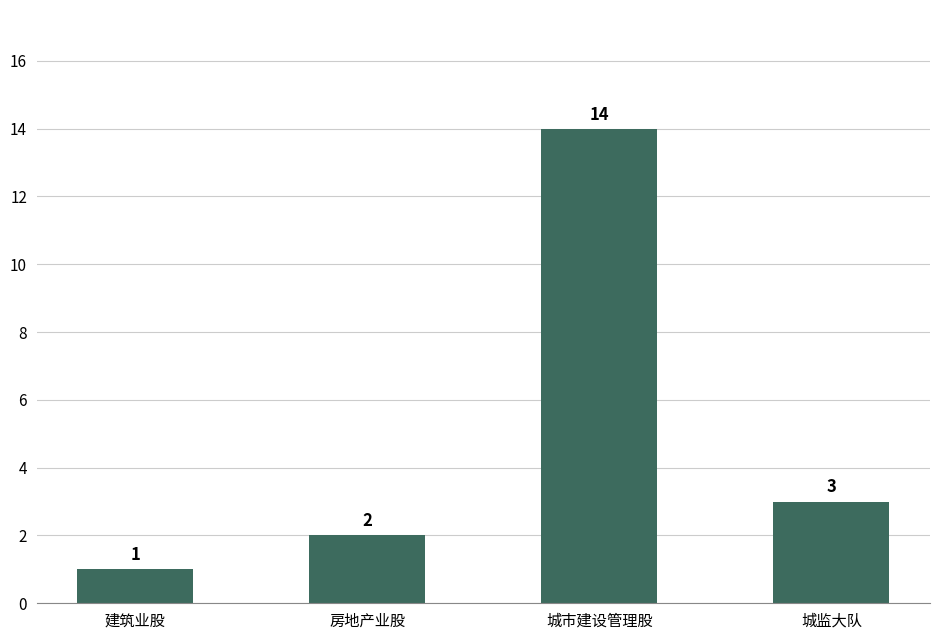

How many data points does each series have?

4